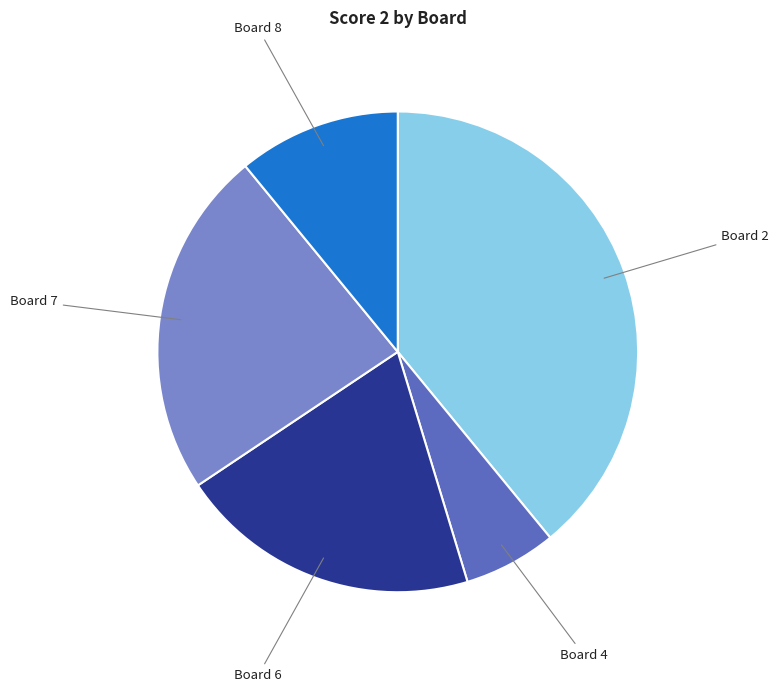

Does any single category account for the majority?

No